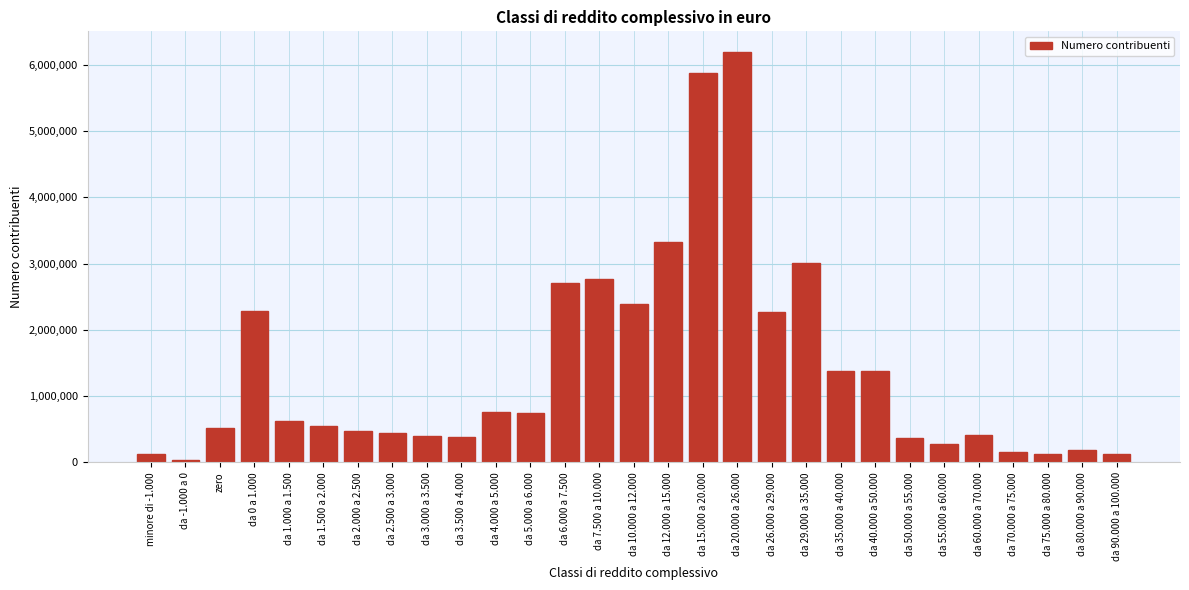

What is the label of the 19th bar from the left?

da 26.000 a 29.000